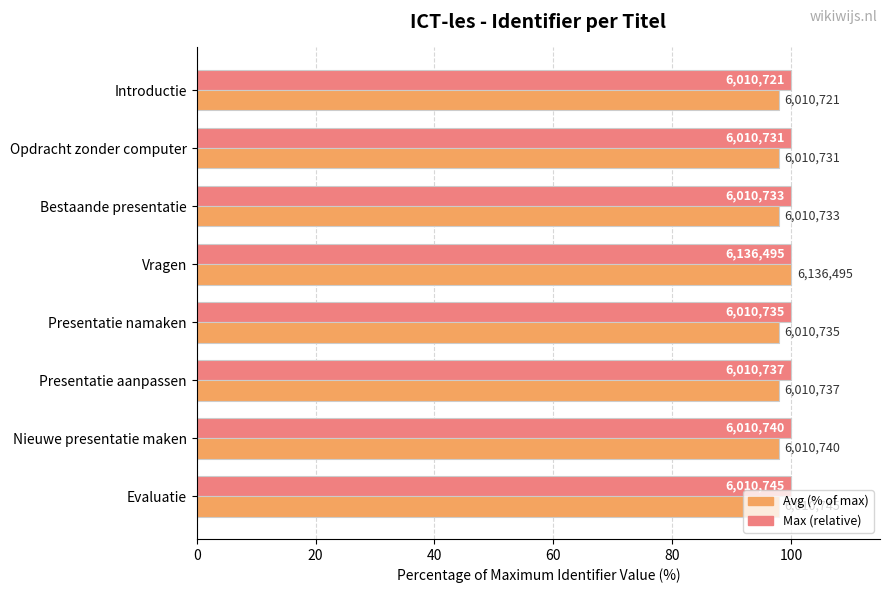

What are all the series names shown in the legend?

Avg (% of max), Max (relative)